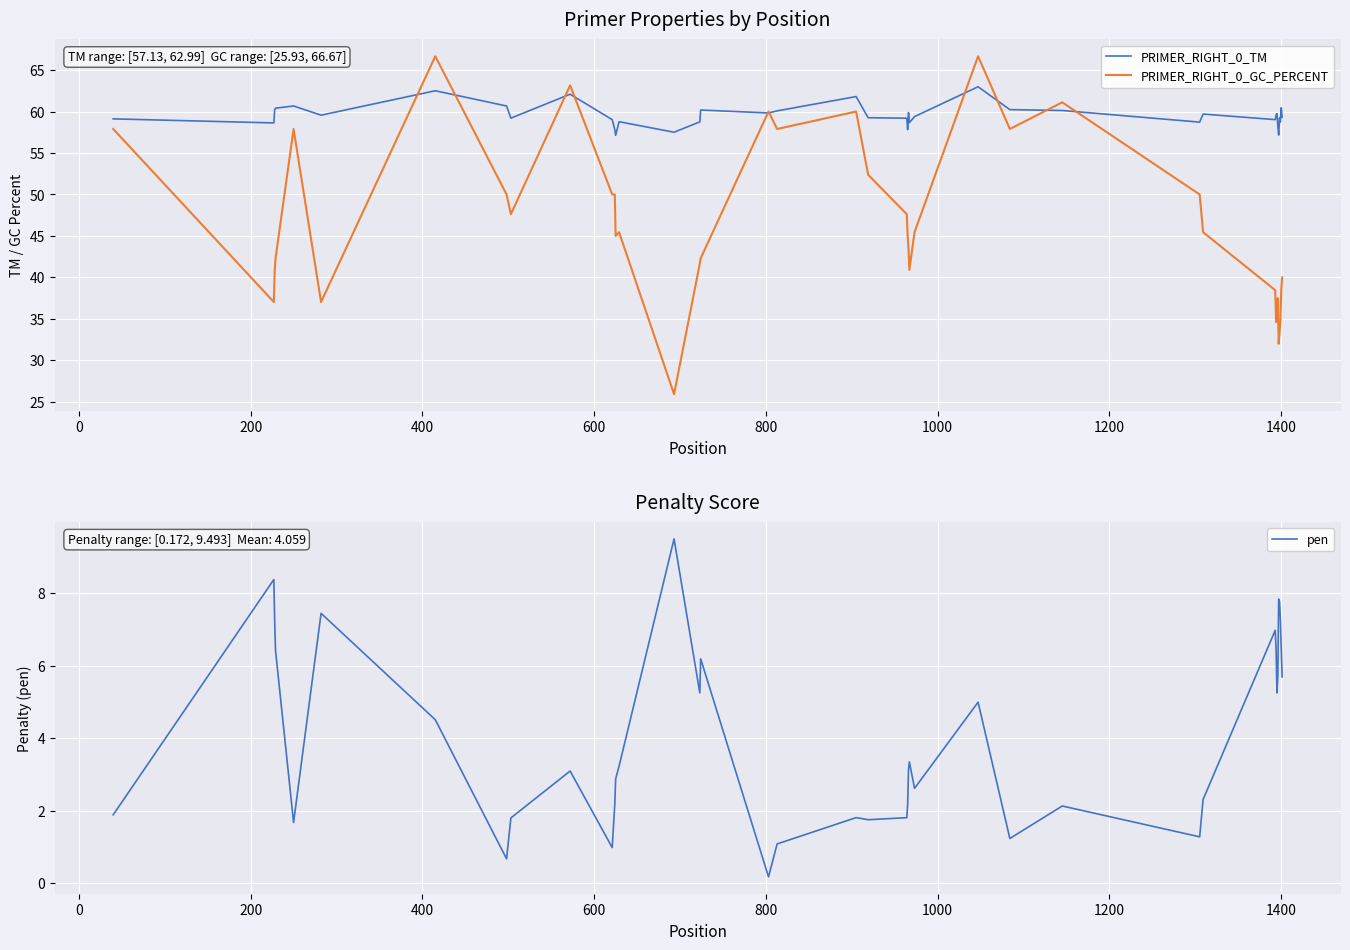

What is the lowest value of the PRIMER_RIGHT_0_TM series?

57.1